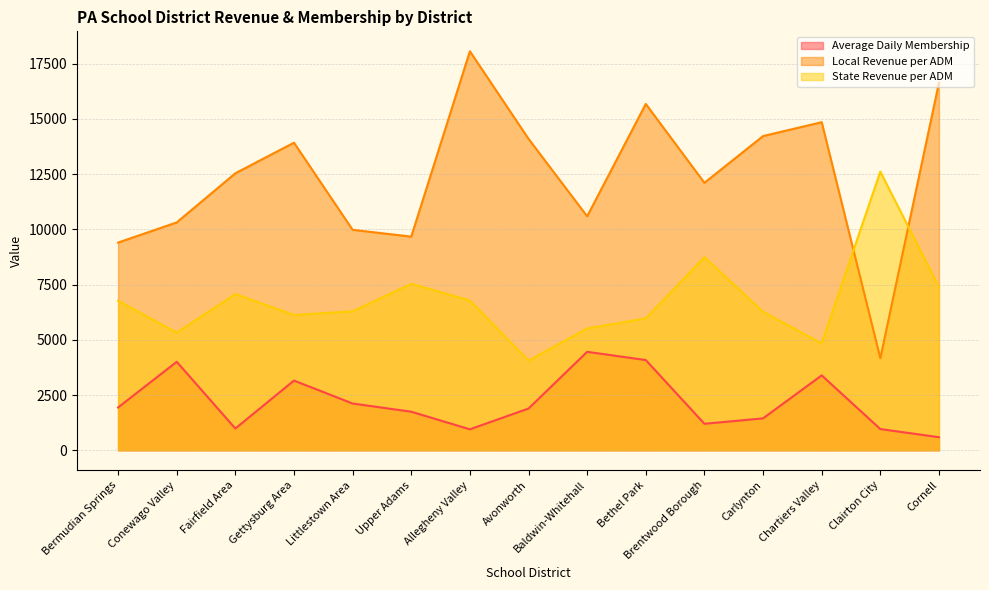

Between Gettysburg Area and Cornell, which series saw the biggest shift?

Local Revenue per ADM